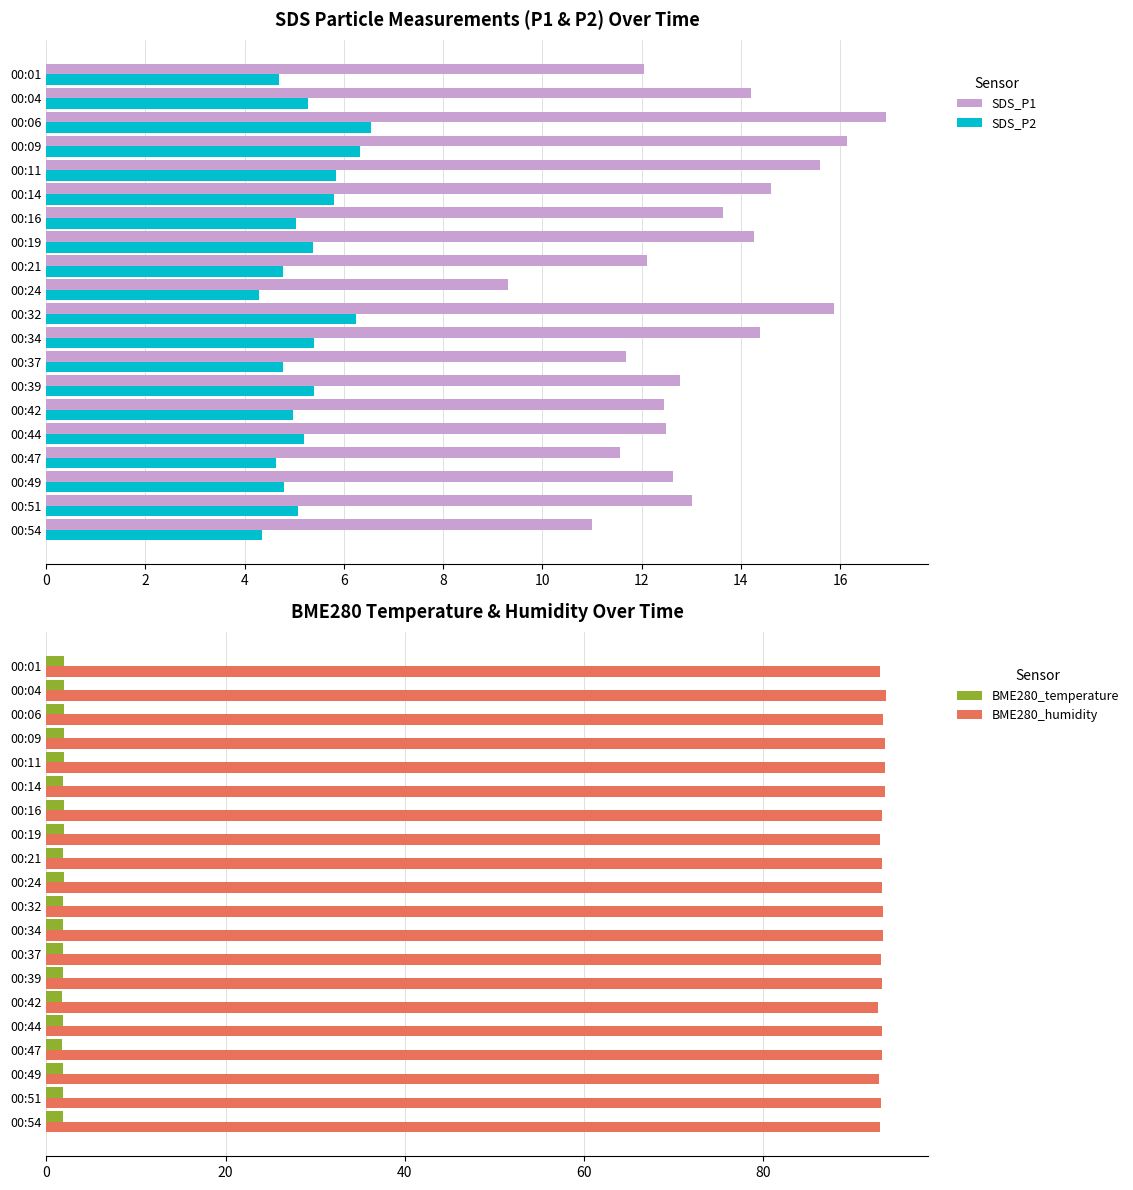

What is the difference between the maximum and minimum values in the BME280_temperature series?

0.2